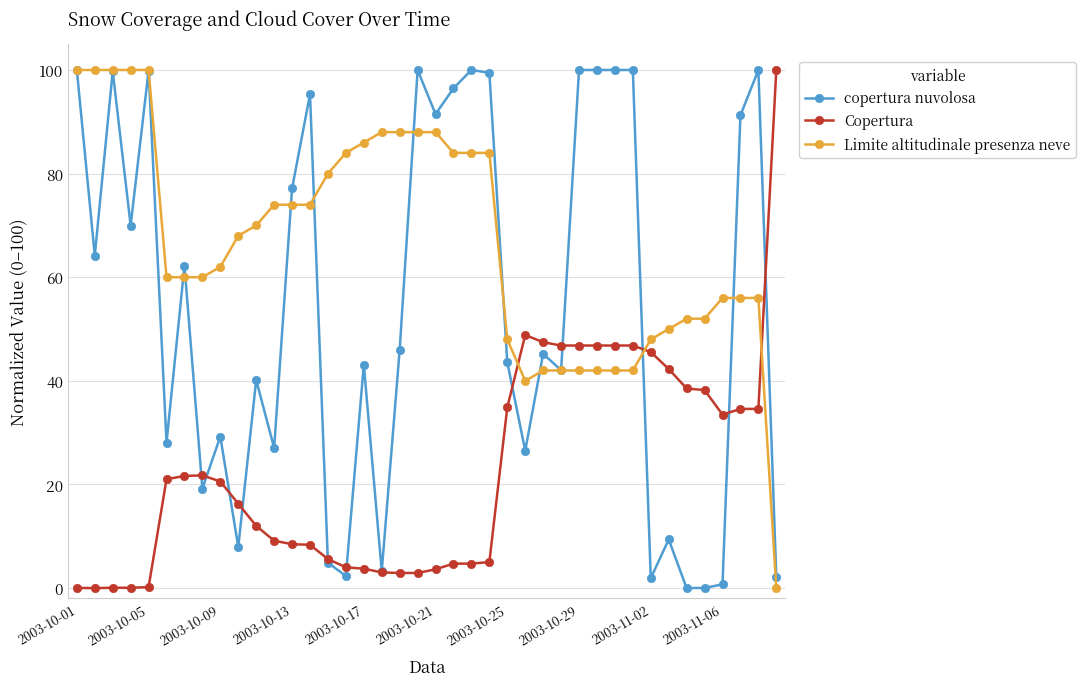

What is the difference between the maximum and minimum values in the Copertura series?

100.0